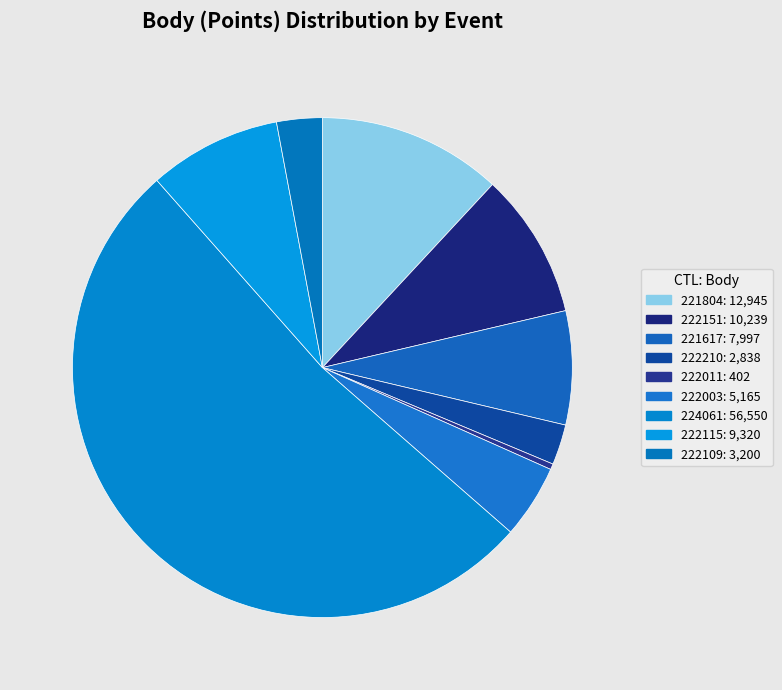

Which slice is the smallest?

222011